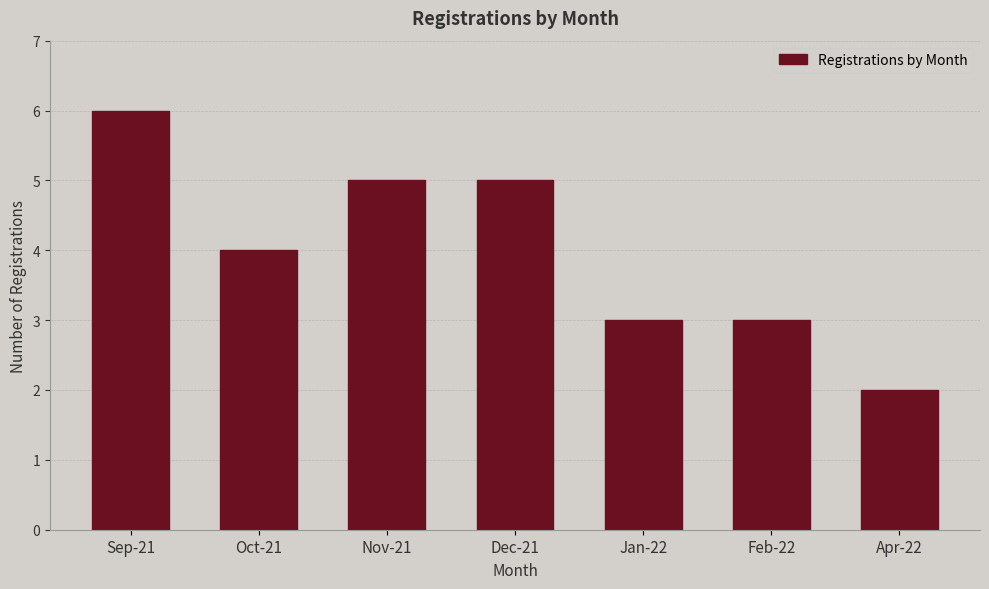

Reading left to right, transcribe all the data shown in this chart.

6	4	5	5	3	3	2